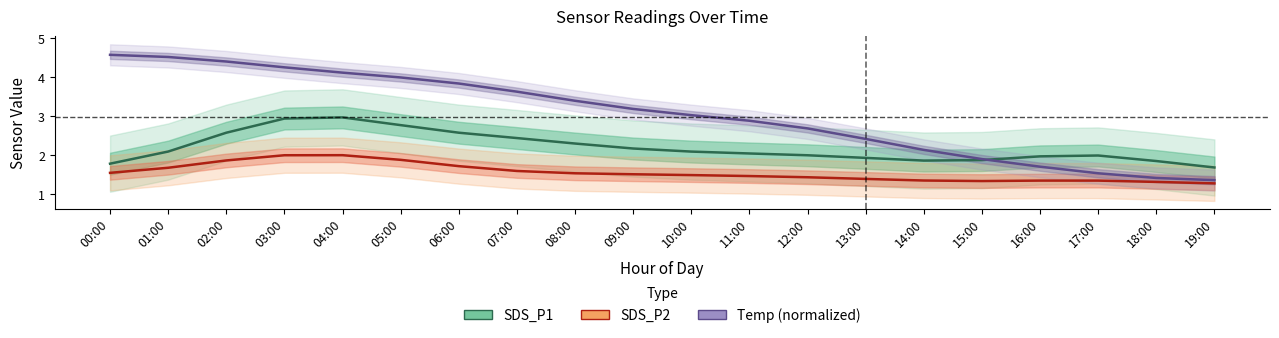

What is the difference between the highest and lowest values at 11:00?

1.4